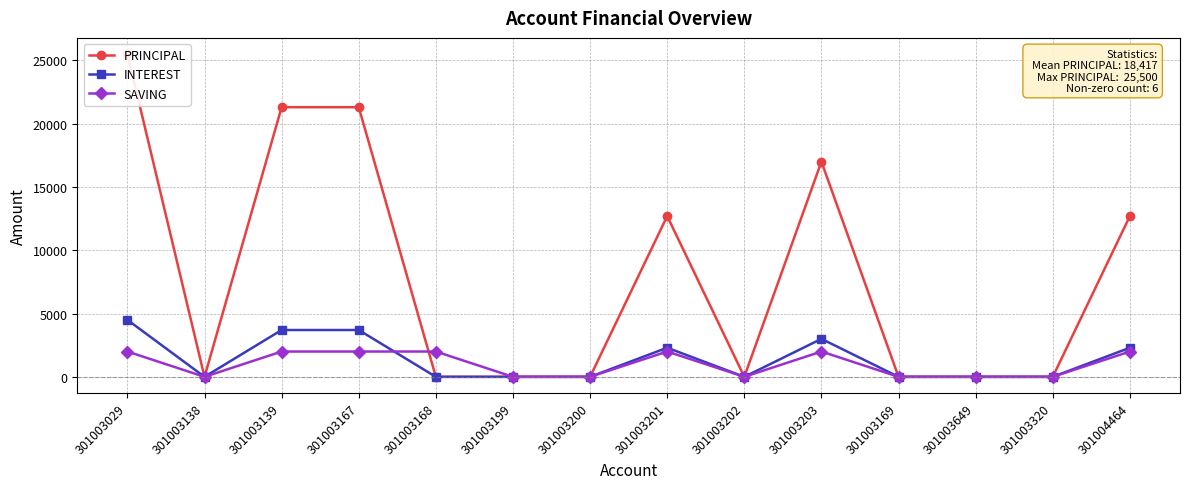

Rank the categories by SAVING value from lowest to highest.

301003138, 301003199, 301003200, 301003202, 301003169, 301003649, 301003320, 301003029, 301003139, 301003167, 301003168, 301003201, 301003203, 301004464